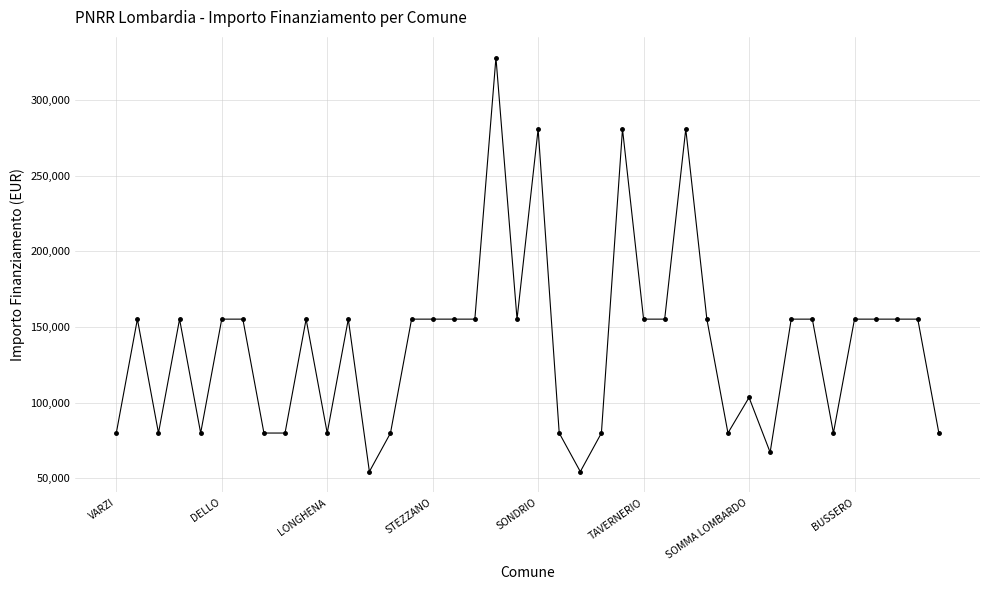

What is the average value?

137853